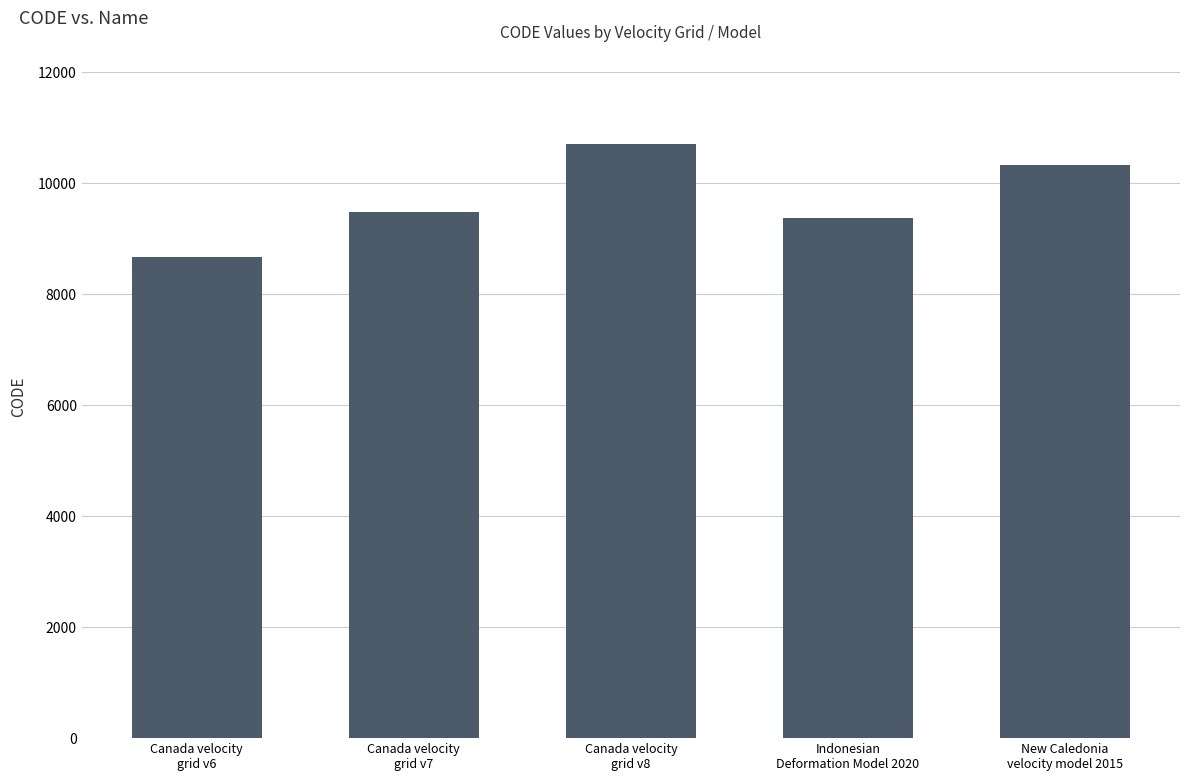

What is the label of the 4th bar from the left?

Indonesian
Deformation Model 2020